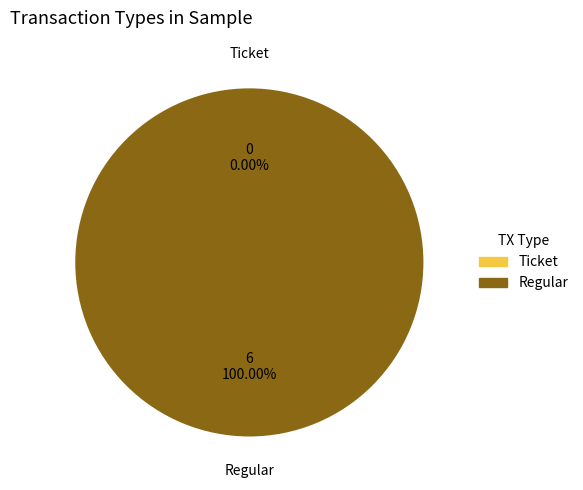

To the nearest percent, what is the difference between the Ticket and Regular slice percentages?

100%